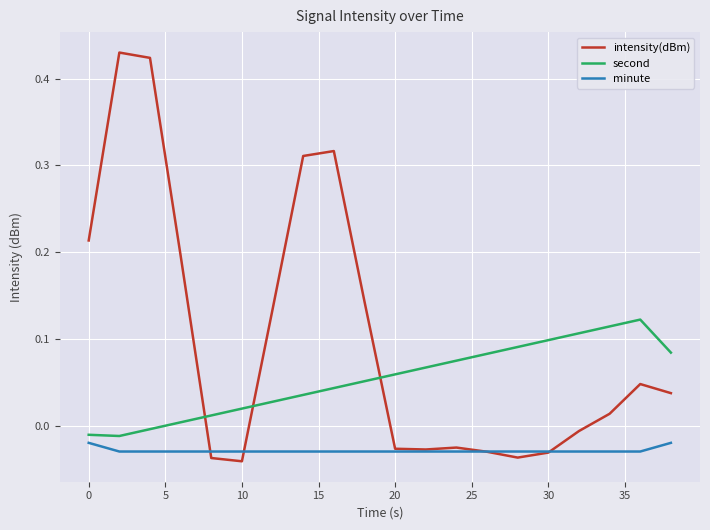

Which series has the largest total across all categories?

intensity(dBm)